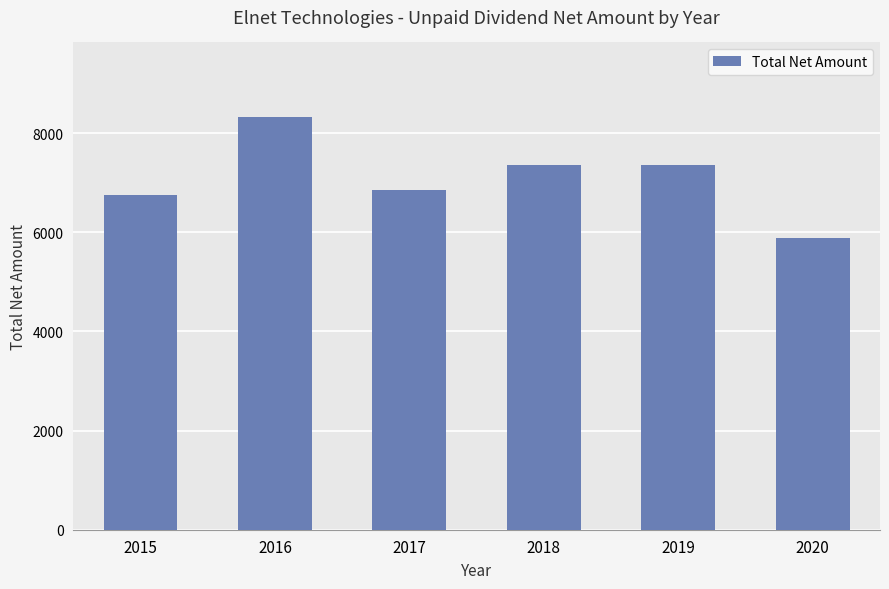

What is the change in value from 2016 to 2019?

-980